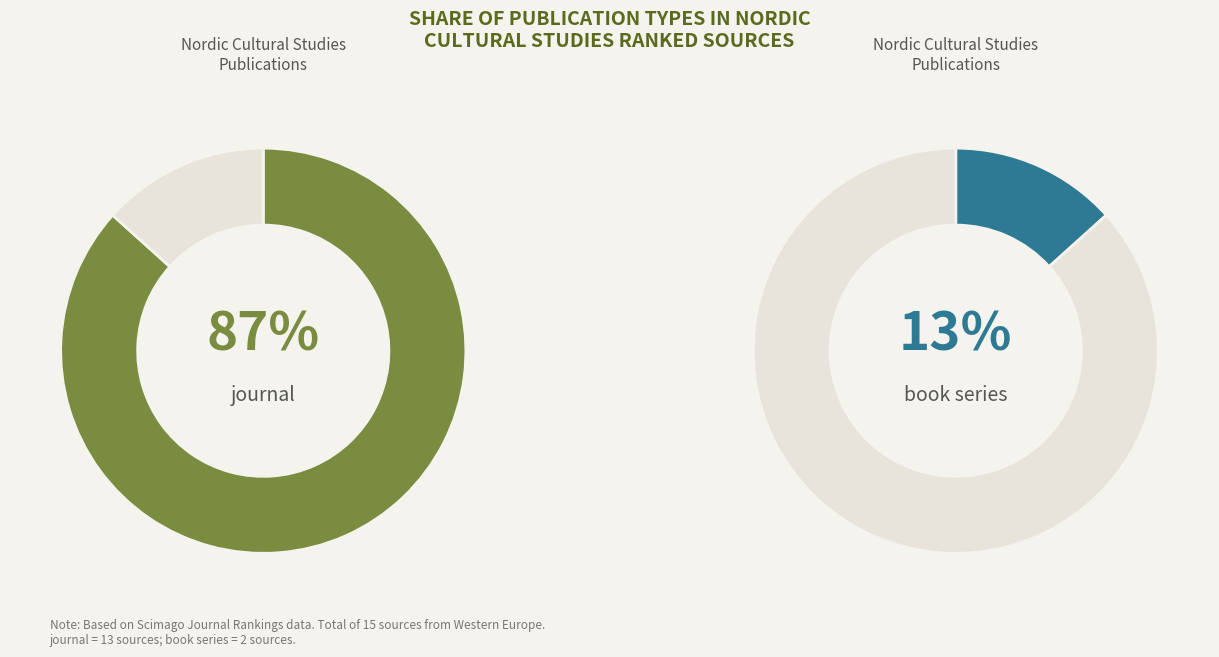

Which slice is the smallest?

book series